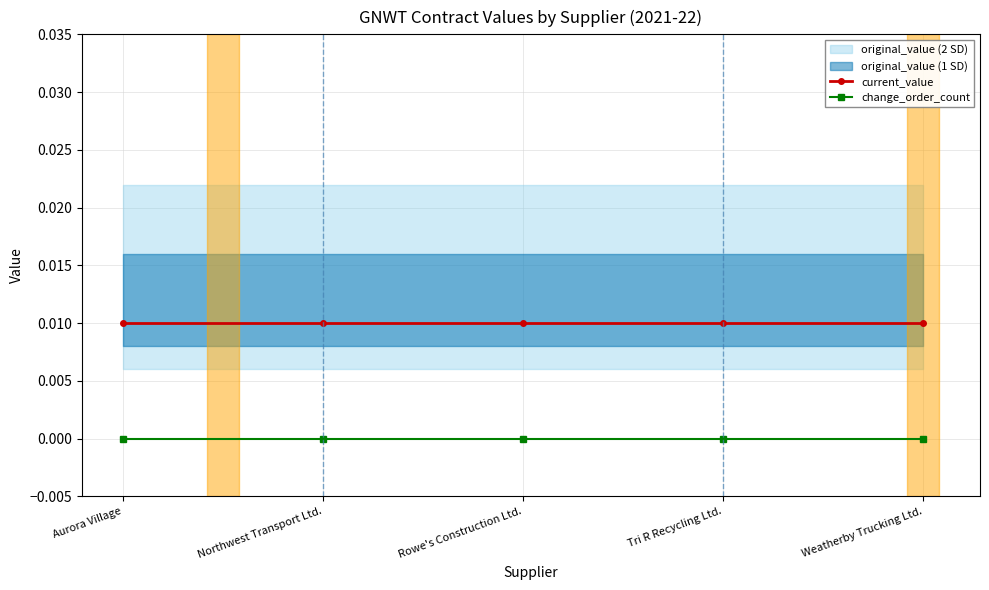

True or false: change_order_count and current_value intersect in this chart.

False